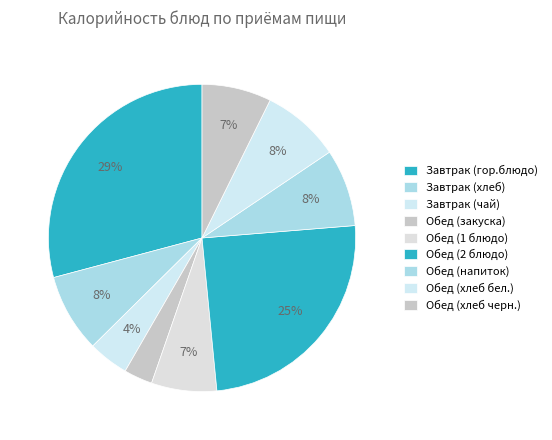

Rank the categories by value from highest to lowest.

Завтрак (гор.блюдо), Обед (2 блюдо), Завтрак (хлеб), Обед (хлеб бел.), Обед (напиток), Обед (хлеб черн.), Обед (1 блюдо), Завтрак (чай), Обед (закуска)